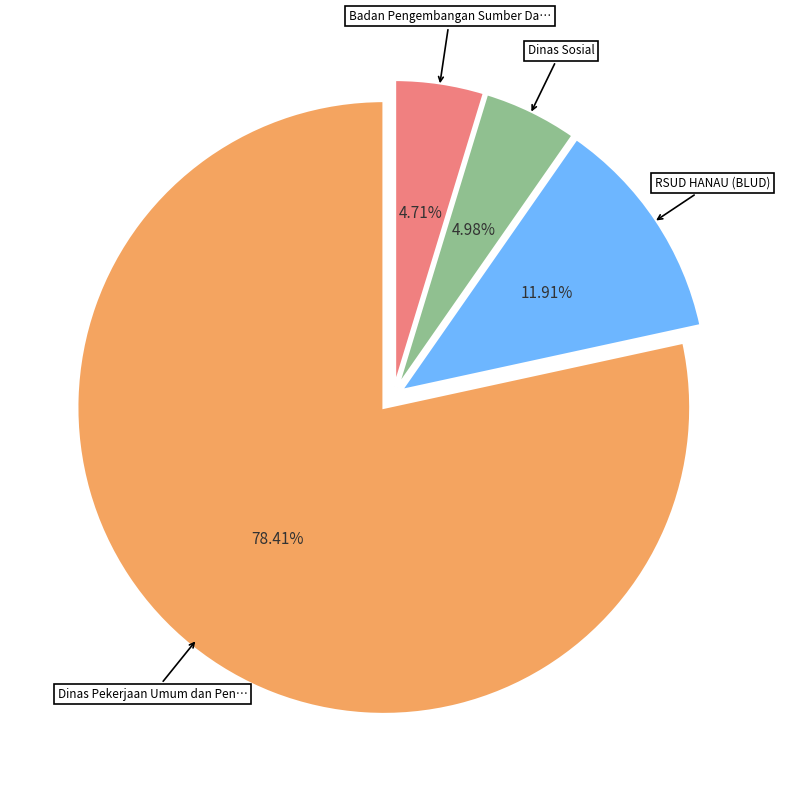

Does any single category account for the majority?

Yes